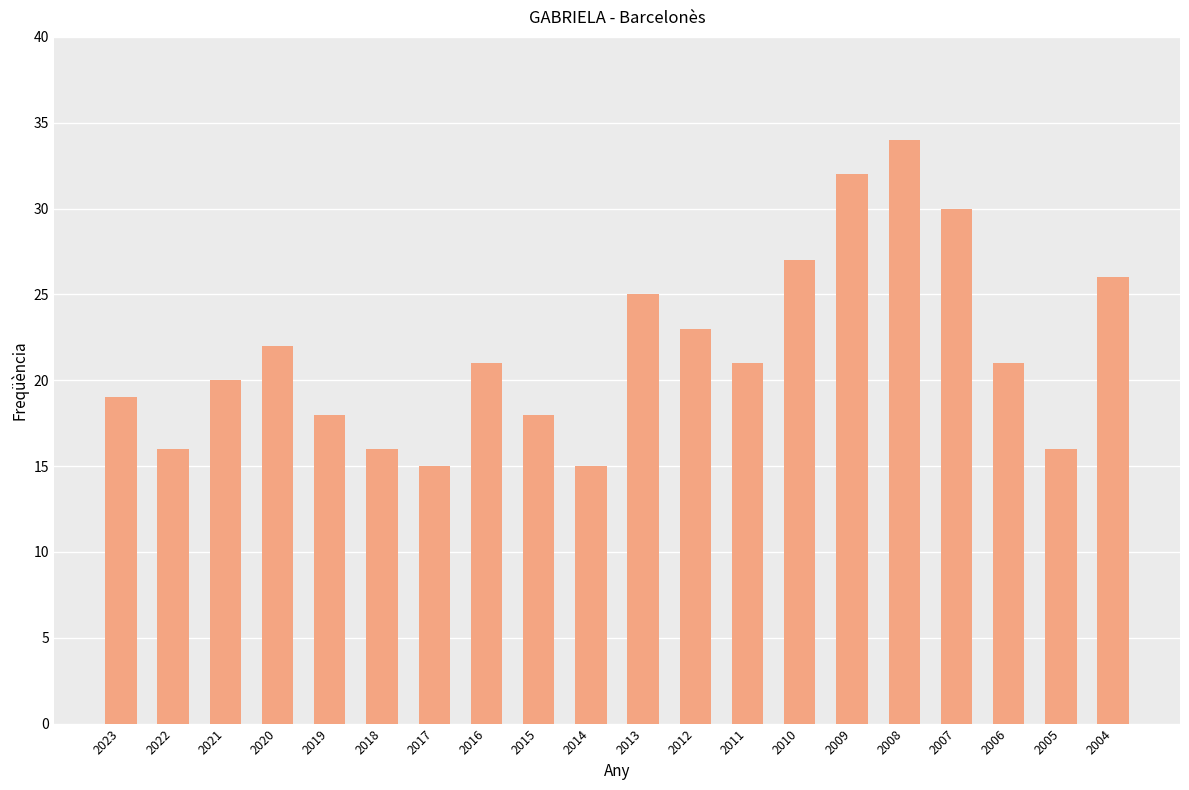

Are the bars grouped side by side (vs. stacked)?

No